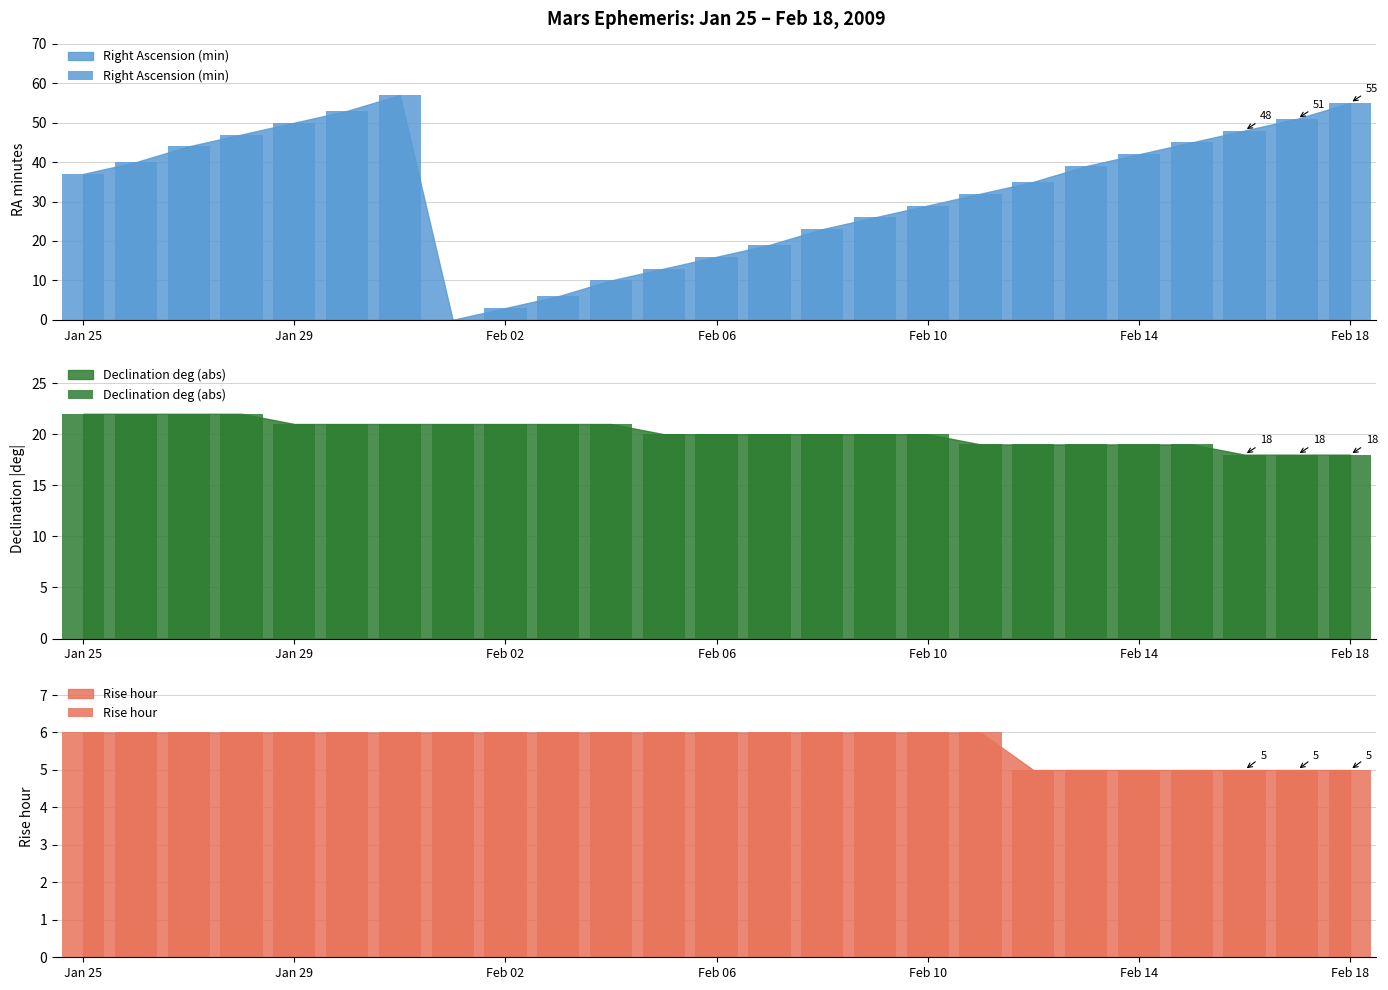

Count the Declination deg (abs) values in the range 19 to 21.

18